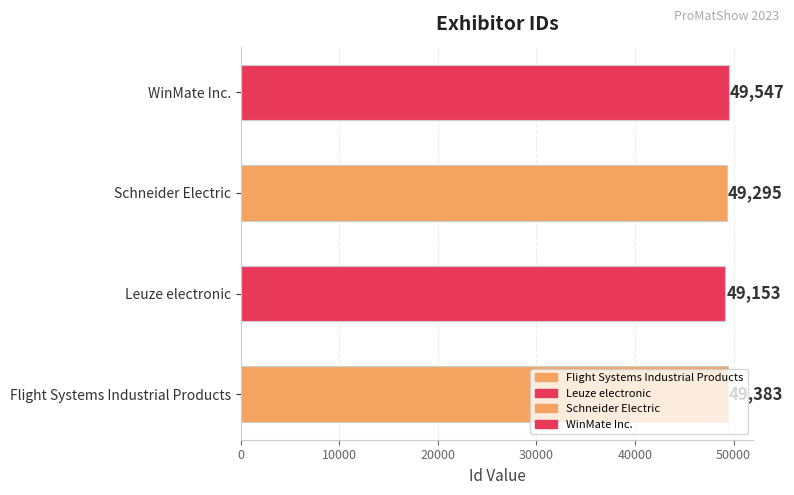

Where does the data first go above 49383?

WinMate Inc.